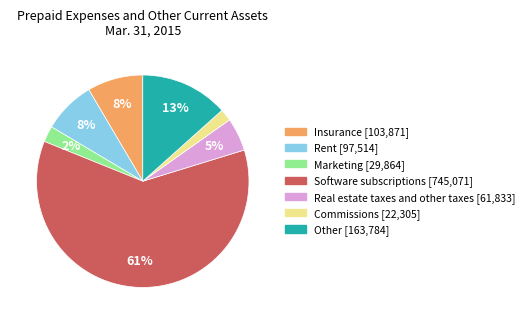

Is the sum of Commissions and Rent greater than half?

No